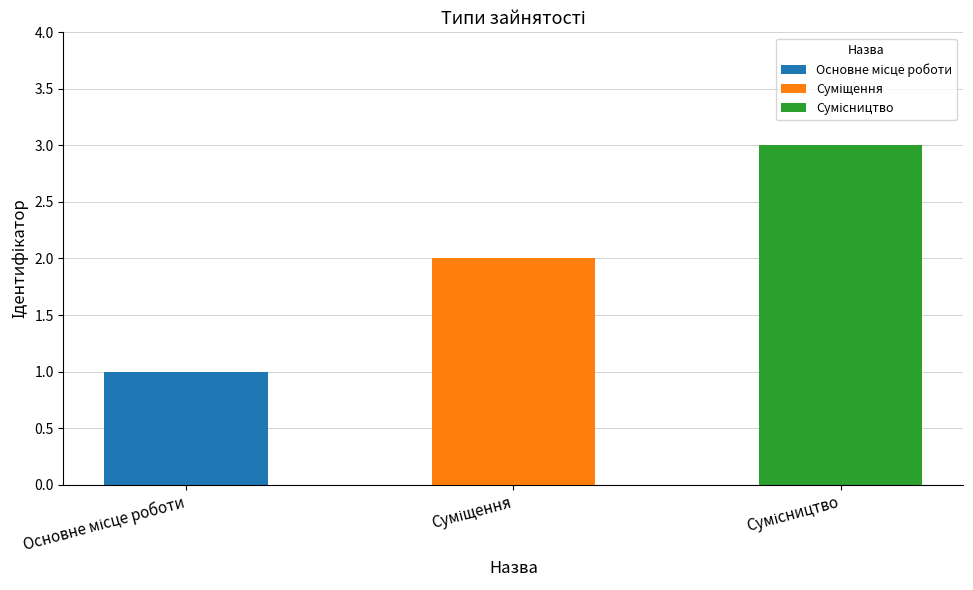

Approximately how many times larger is the value at Сумісництво compared to Суміщення?

1.5